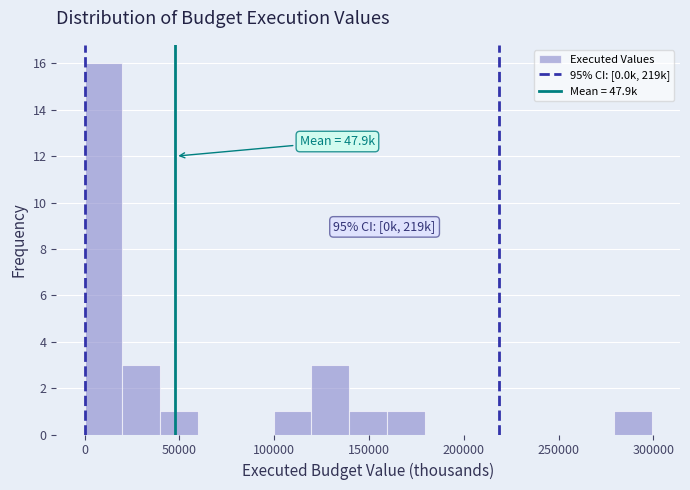

Read against the x-axis, roughly where is the centre of the tallest bar?

10000